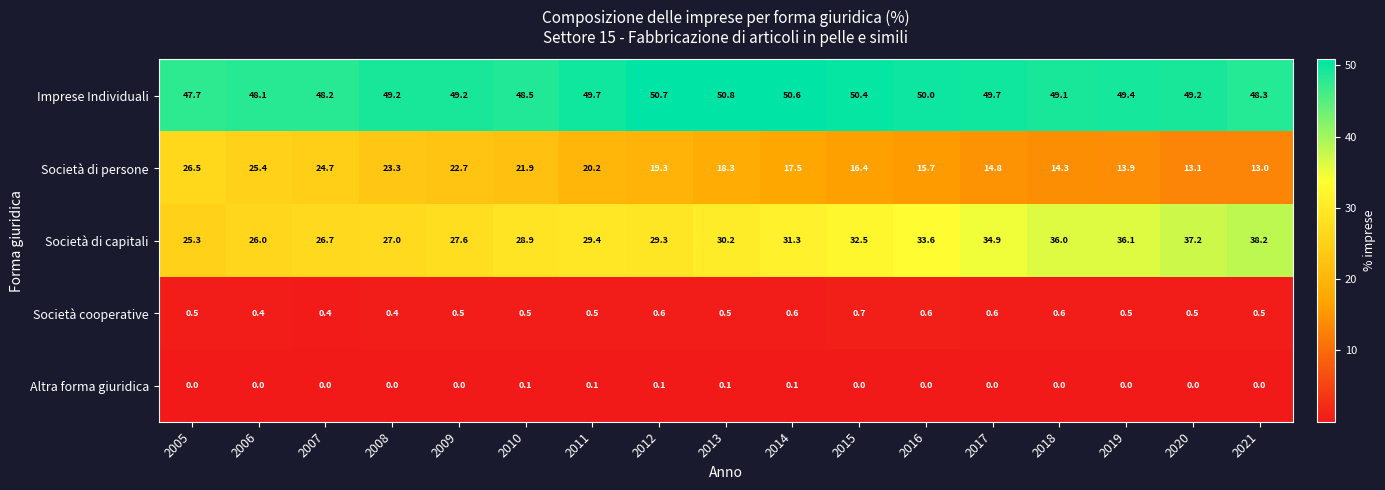

Where is Società di capitali nearest to the value 31?

2014